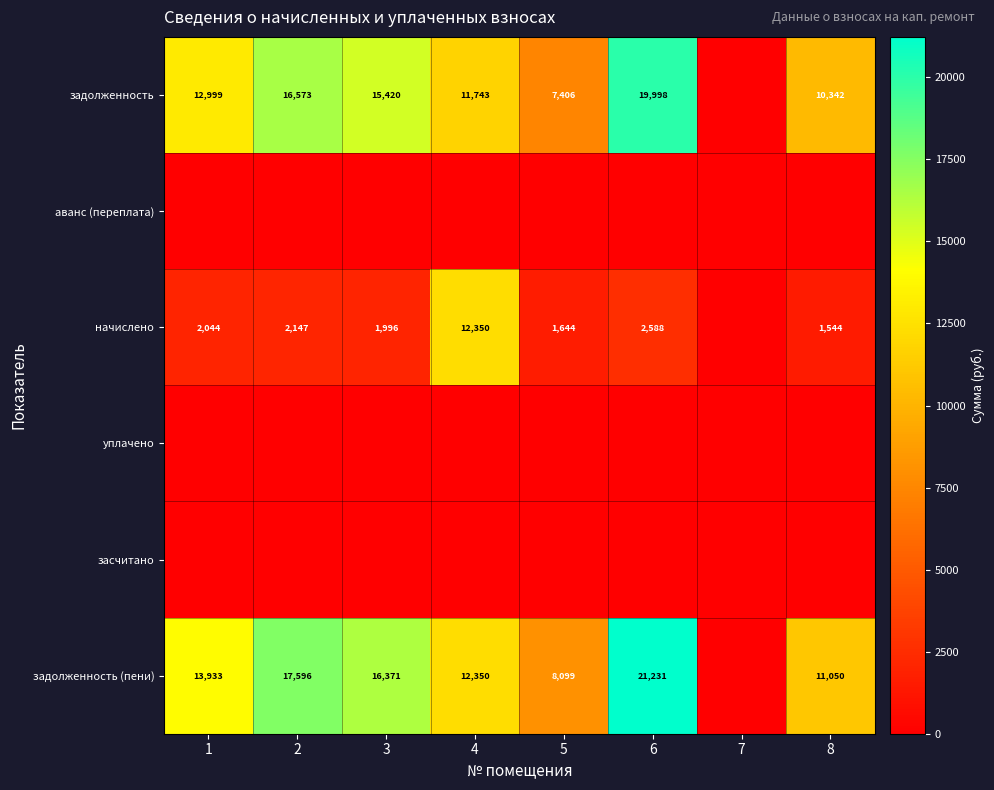

True or false: задолженность has a value of 10576 at 3.

False